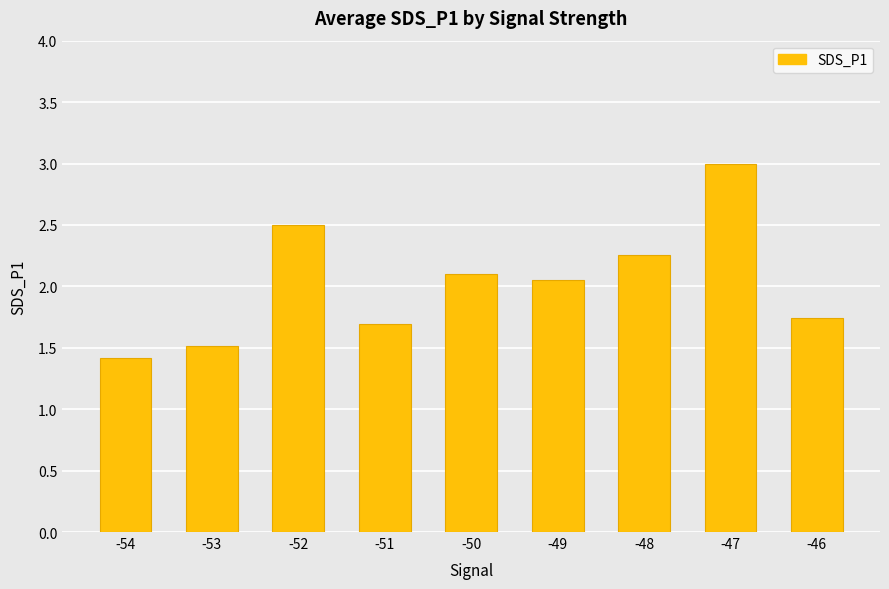

What is the sum of all values?

18.3